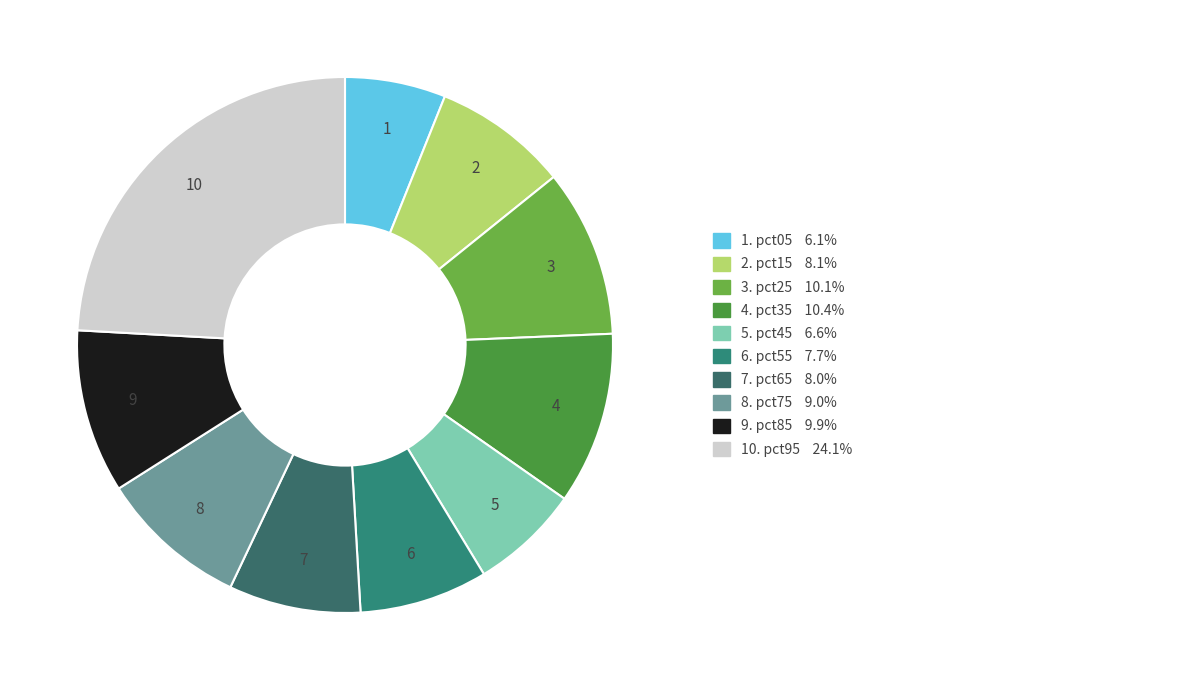

How many segments does this pie chart have?

10